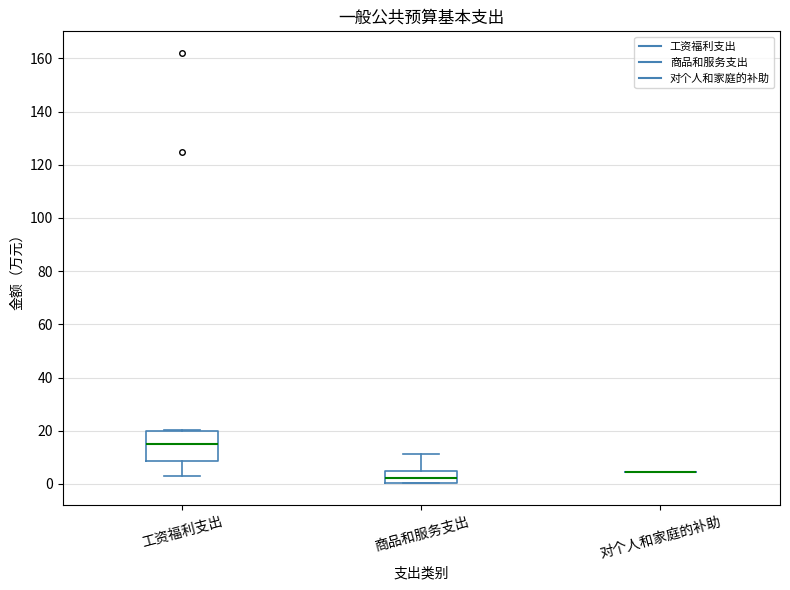

Reading left to right, read every box against the y-axis: the position of its median line, the range the box covers, and the ends of its whiskers. The values are not printed on the chart, so give them approximately, as read against the axis.

工资福利支出: median 16, box 8 to 20, whiskers 4 to 20
商品和服务支出: median 2, box 0 to 4, whiskers 0 to 12
对个人和家庭的补助: box collapsed to a line at 4, whiskers 4 to 4